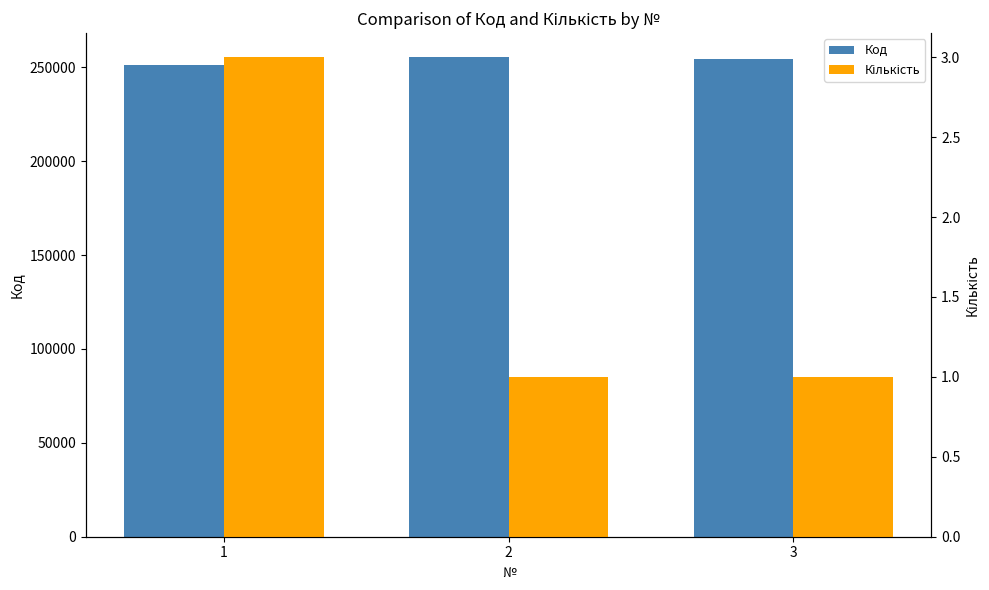

The Код series shows 424832 at 2. True or false?

False